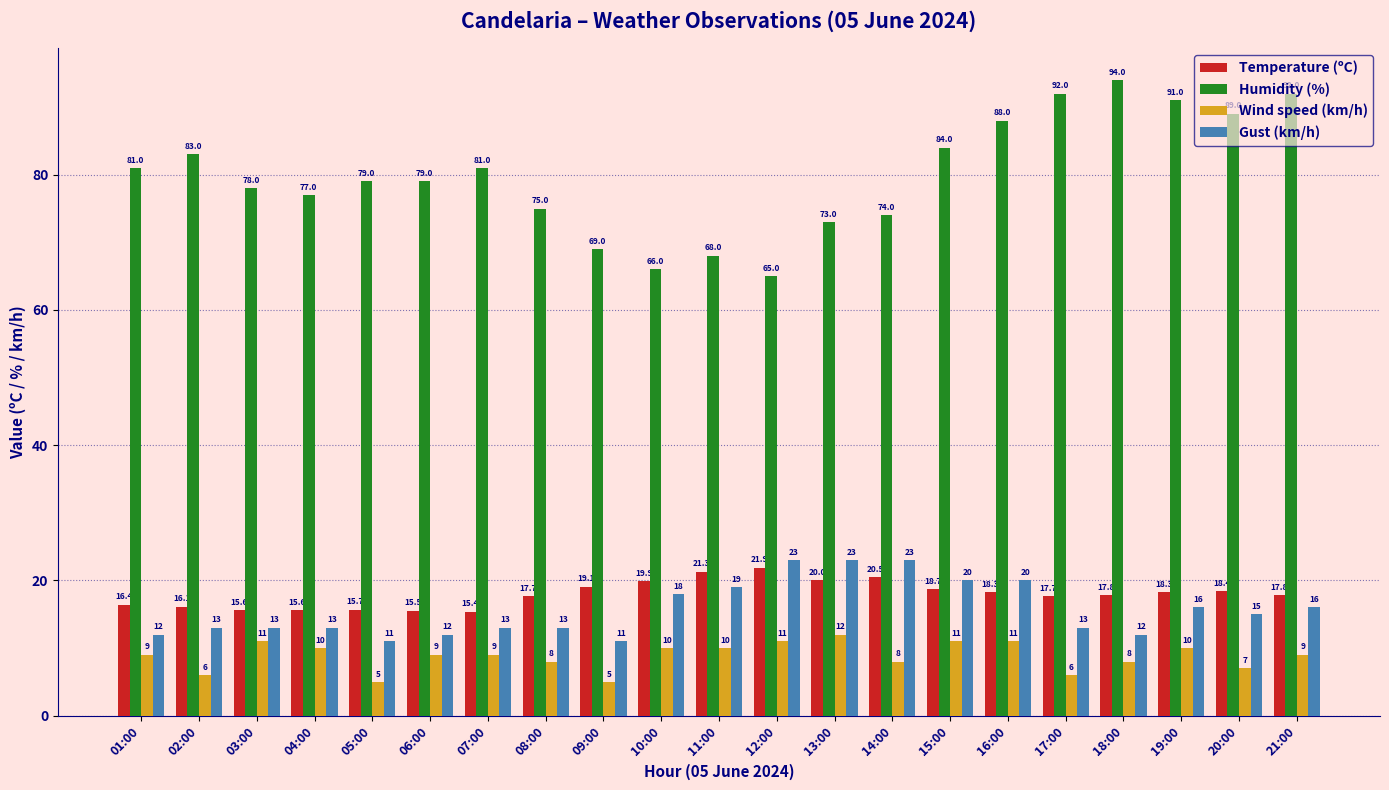

How many bars are there in total?

84